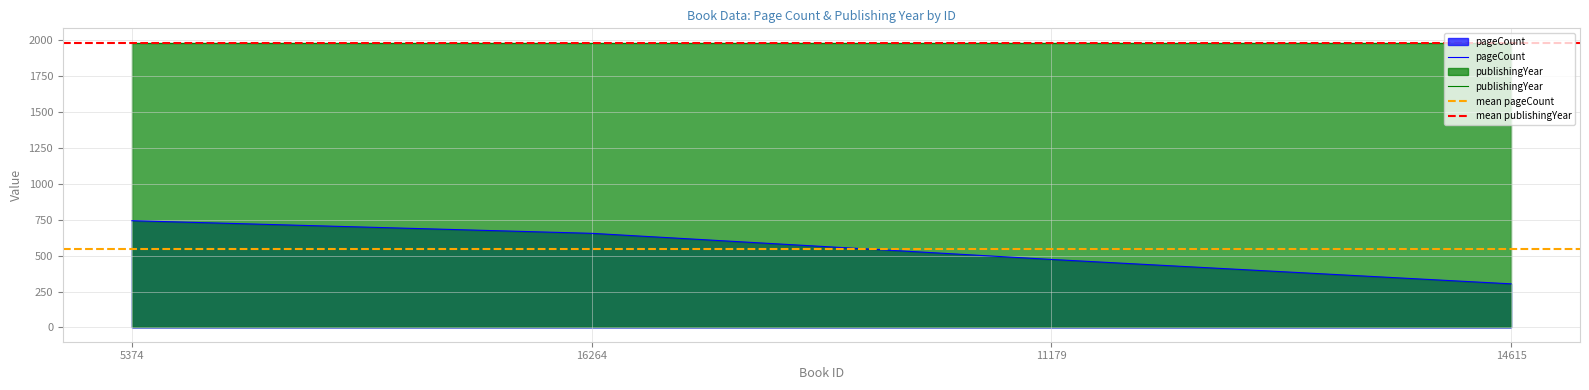

What is the difference between the maximum and minimum values?

440